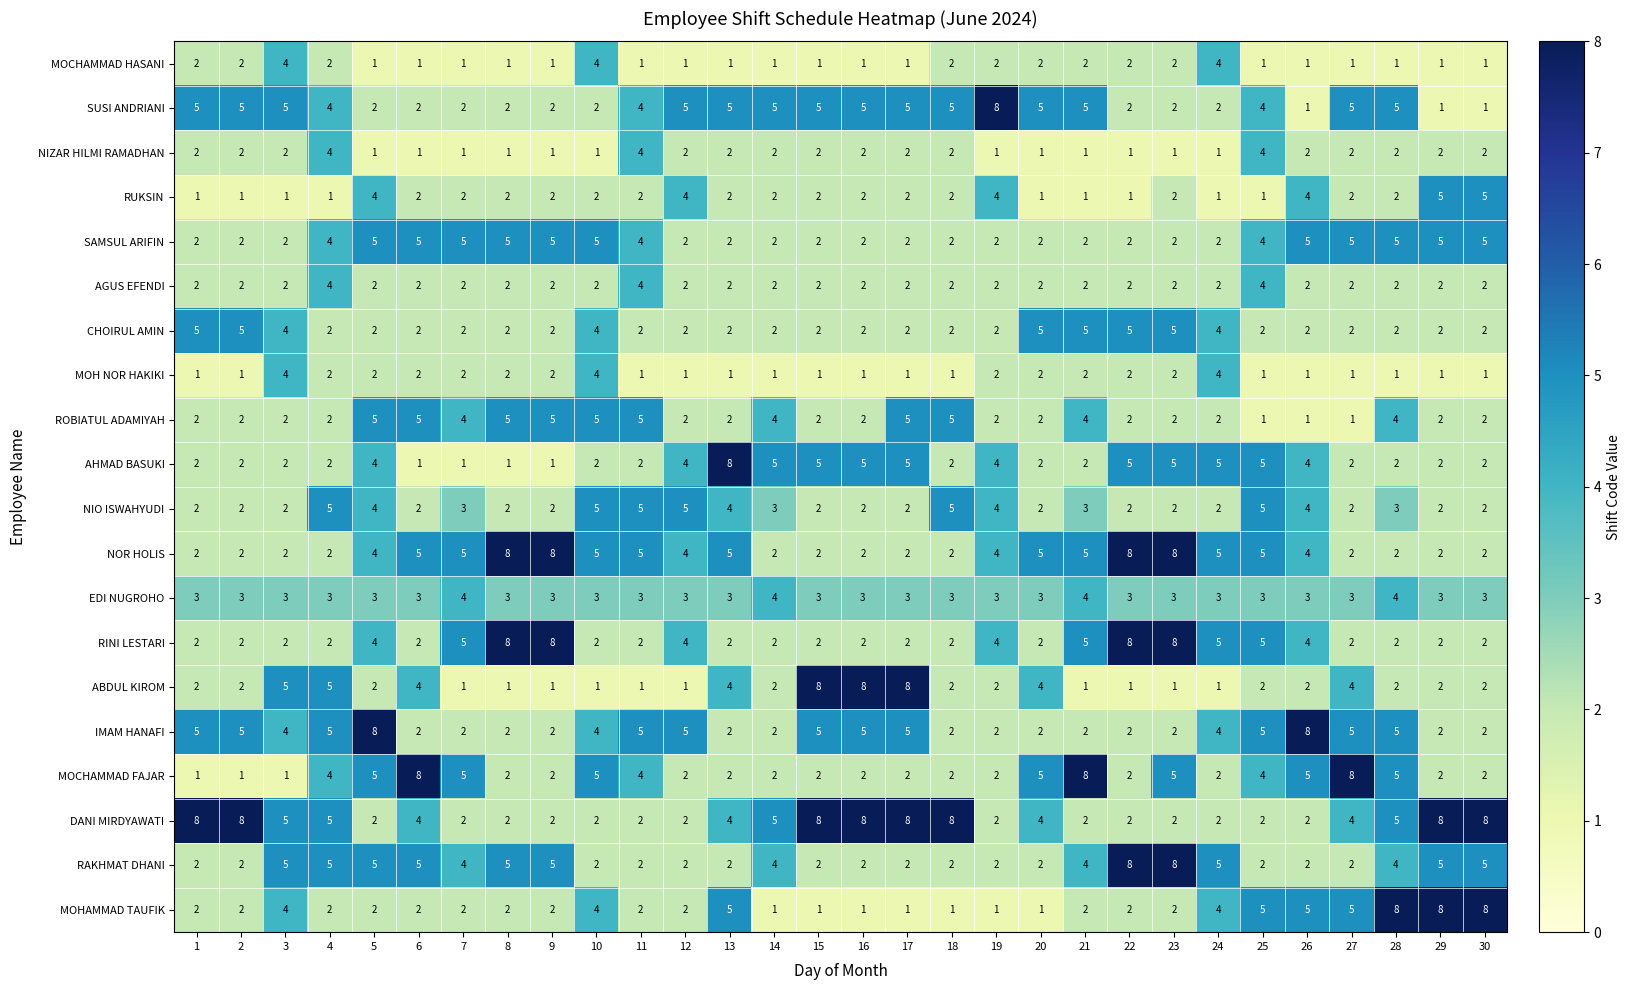

The value of MOHAMMAD TAUFIK at 5 is 3. True or false?

False